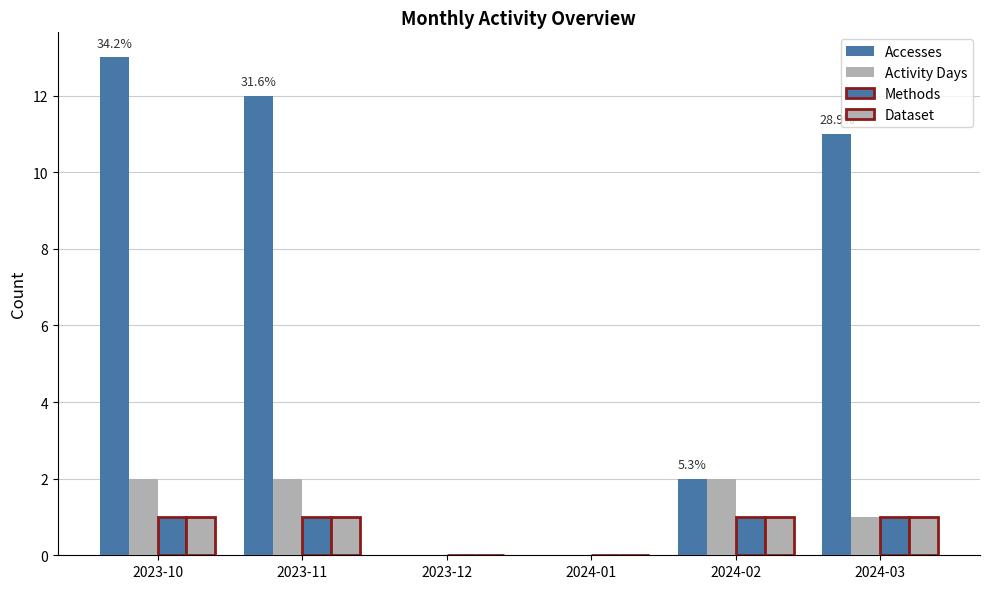

Are the bars grouped side by side (vs. stacked)?

Yes